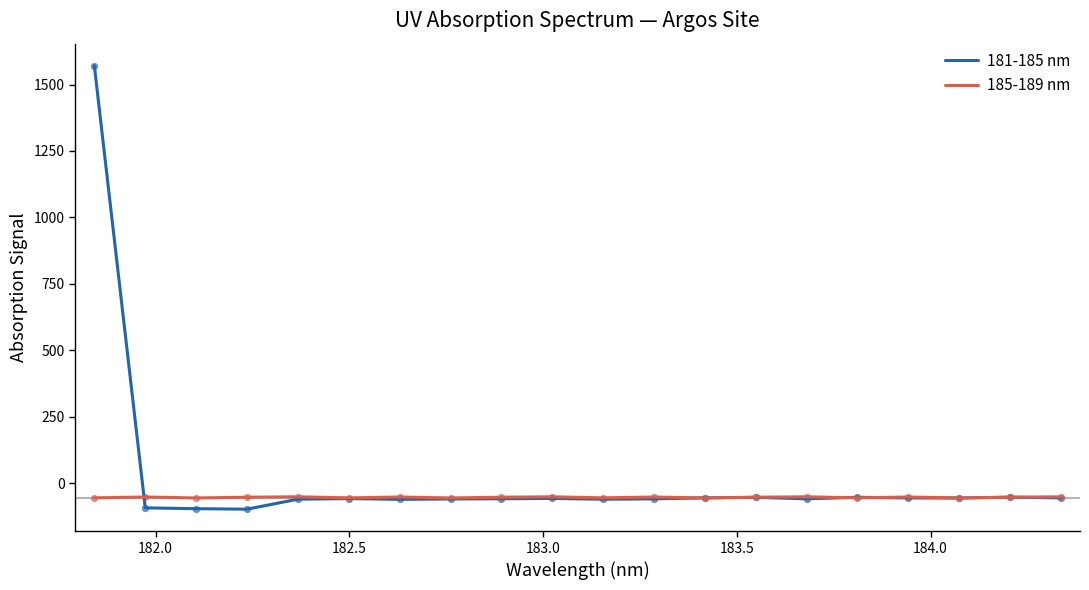

What are all the series names shown in the legend?

181-185 nm, 185-189 nm